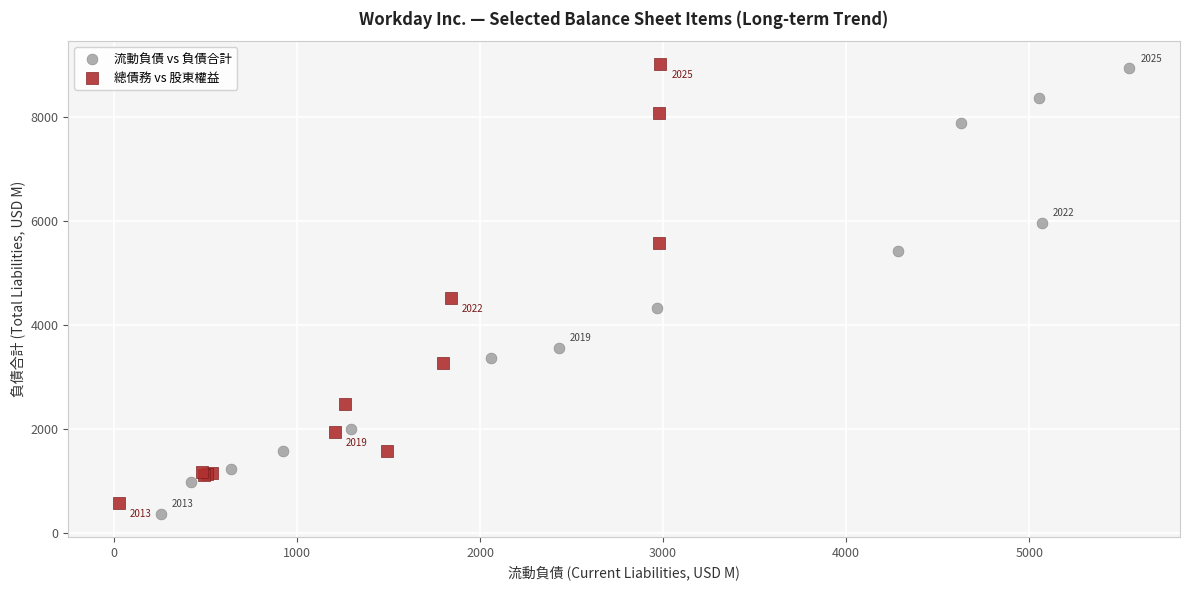

Which series has the largest Y range (max minus min)?

流動負債 vs 負債合計